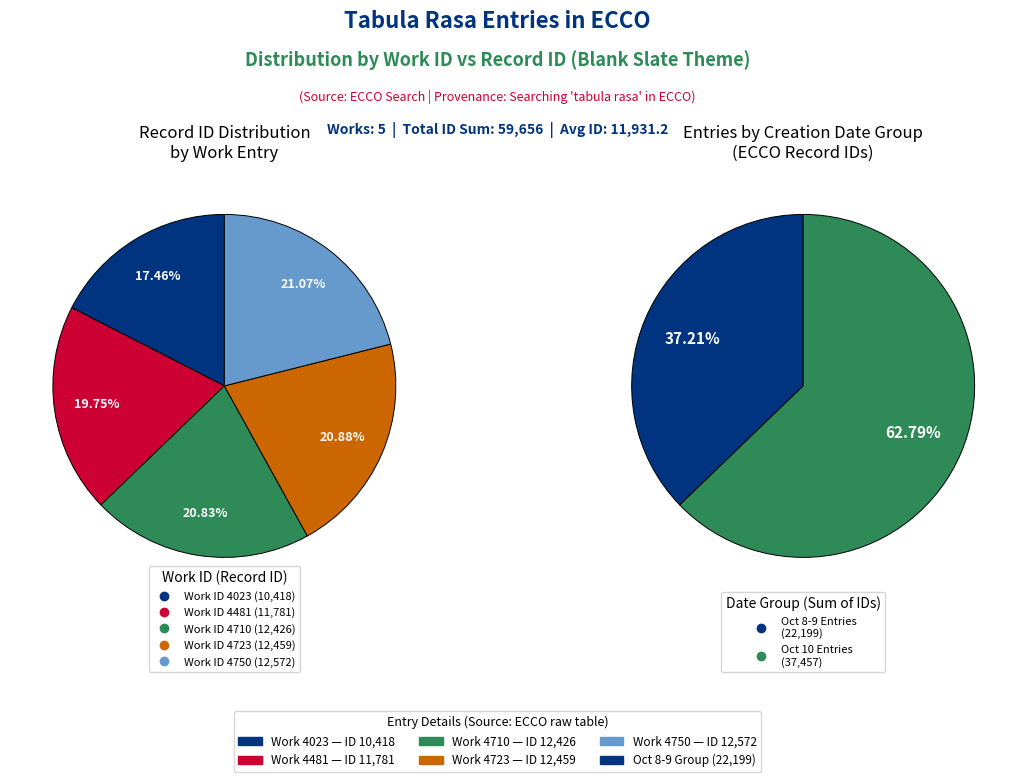

Is there a majority slice in this chart?

No